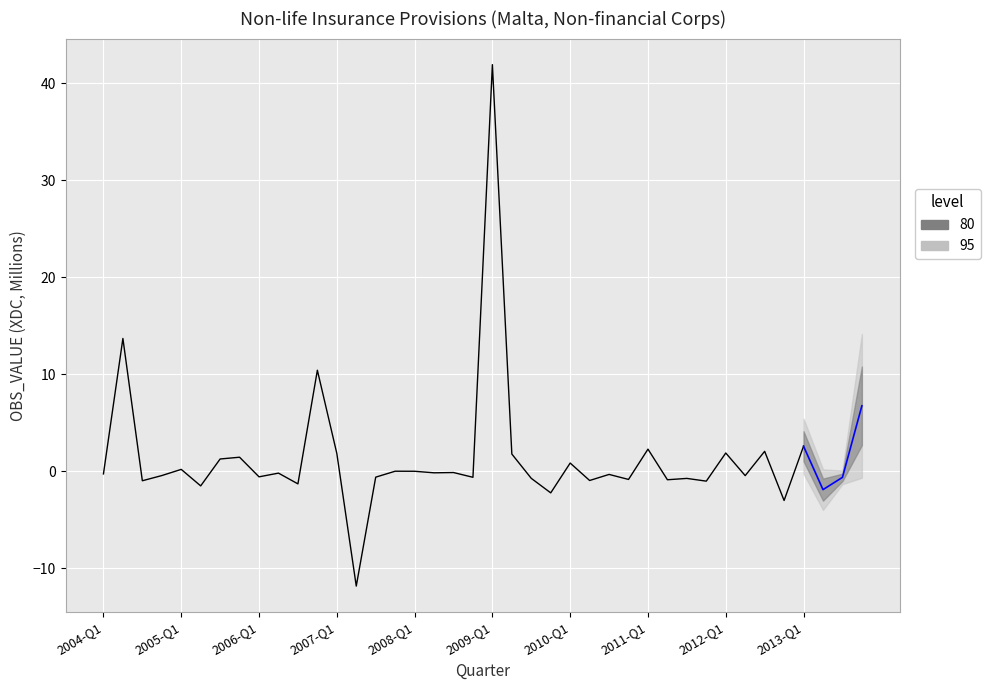

What is the smallest value displayed?

-11.8